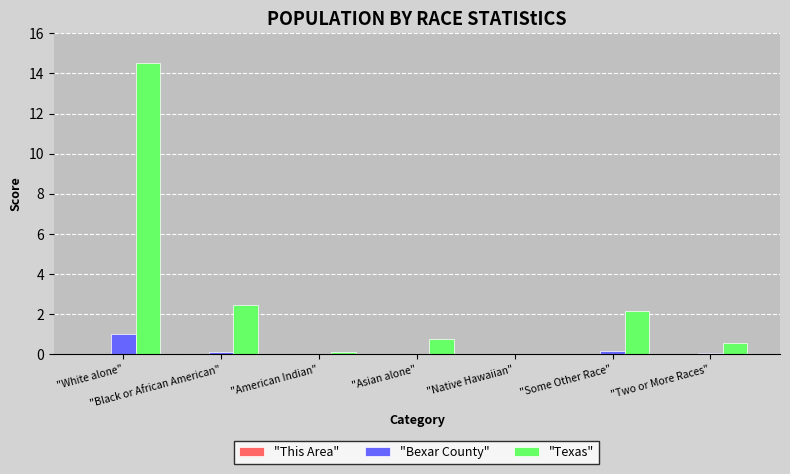

At which category is the sum across all series the highest?

"White alone"